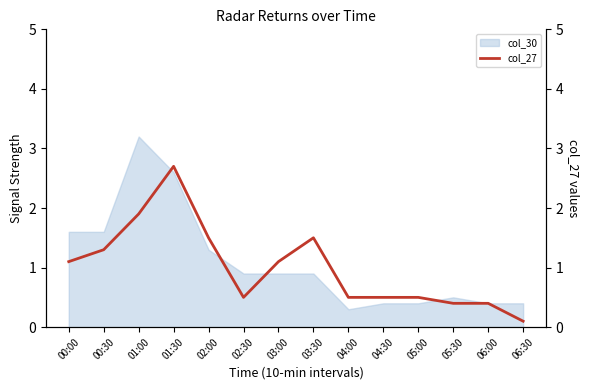

What is the highest value of the col_30 series?

3.2